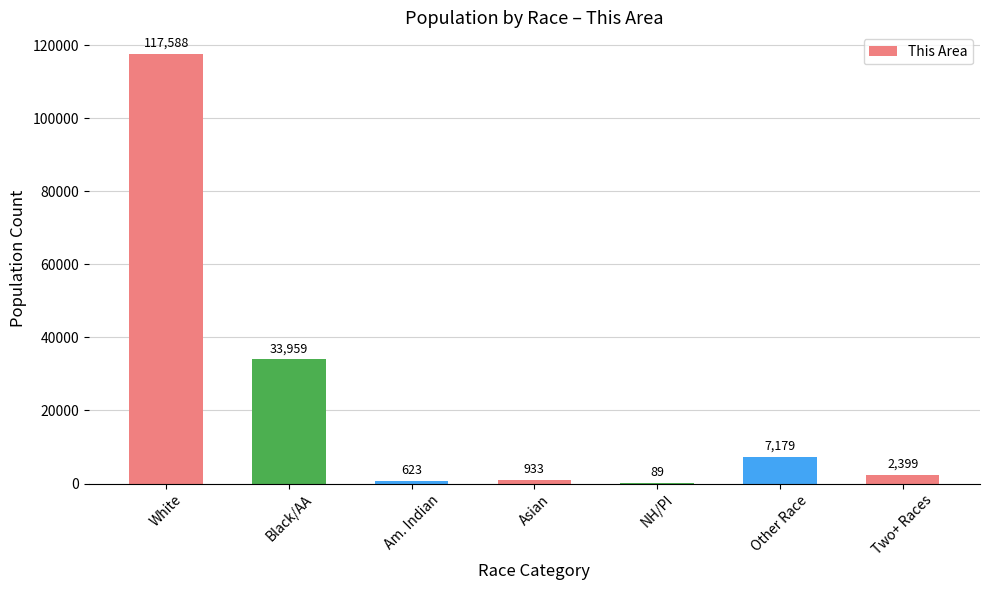

Reading right to left, list all the values displayed in this chart.

2399	7179	89	933	623	33959	117588